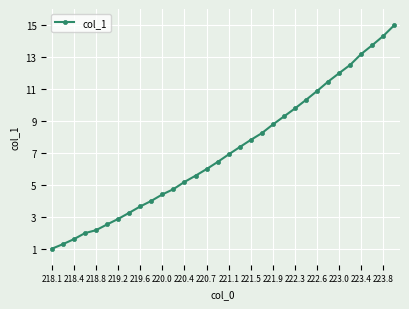

What is the value of the 7th point from the left?

2.9